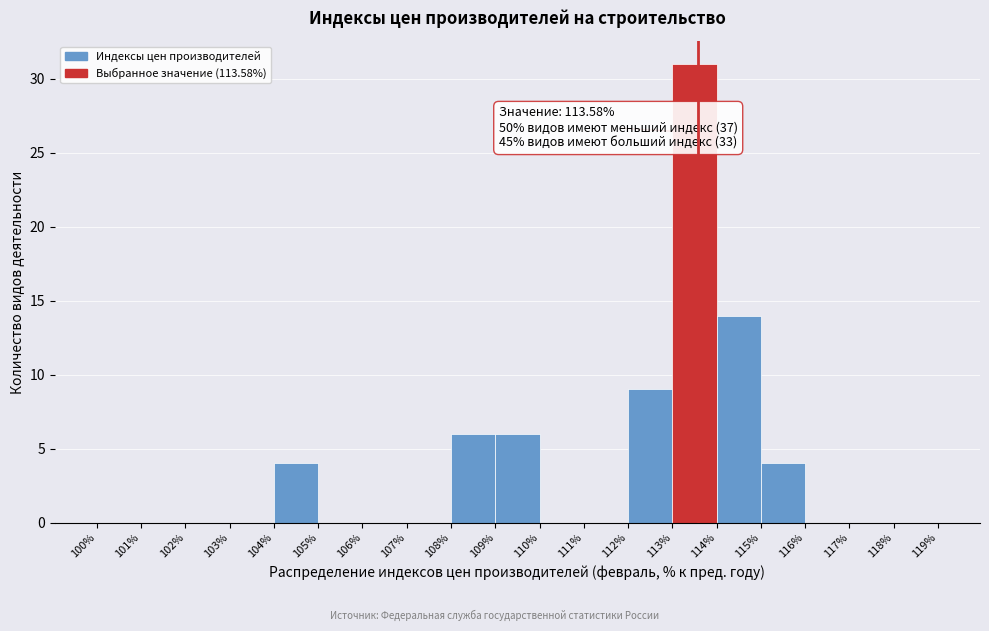

Over which range of the x-axis is the bar tallest?

113% to 114%